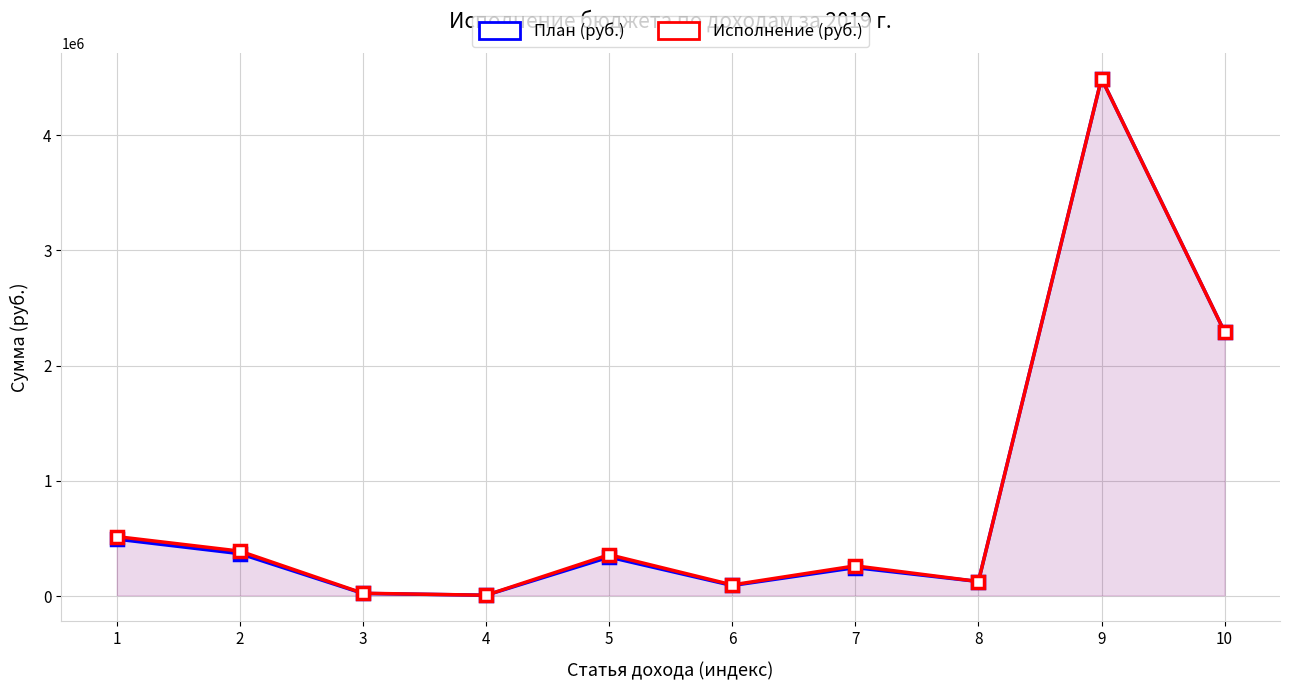

What value does the Исполнение (руб.) series have at 1?

516024.4